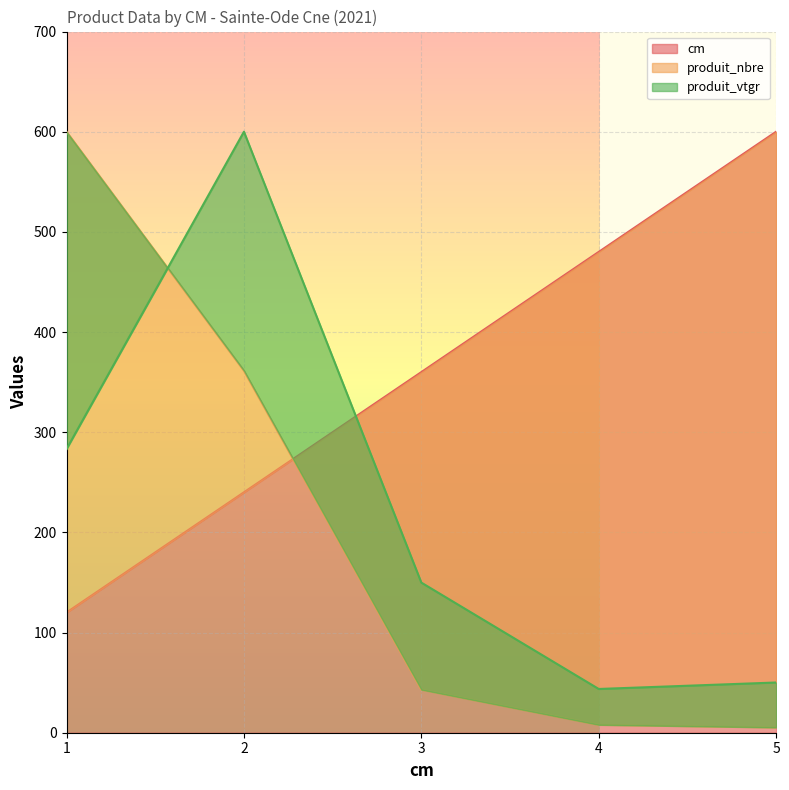

Between 5 and 4, which is larger?

5